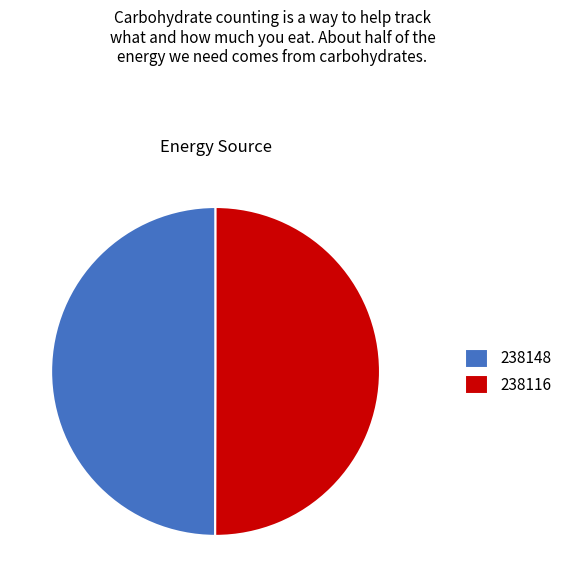

Approximately how many times larger is the value at 238116 compared to 238148?

1.0